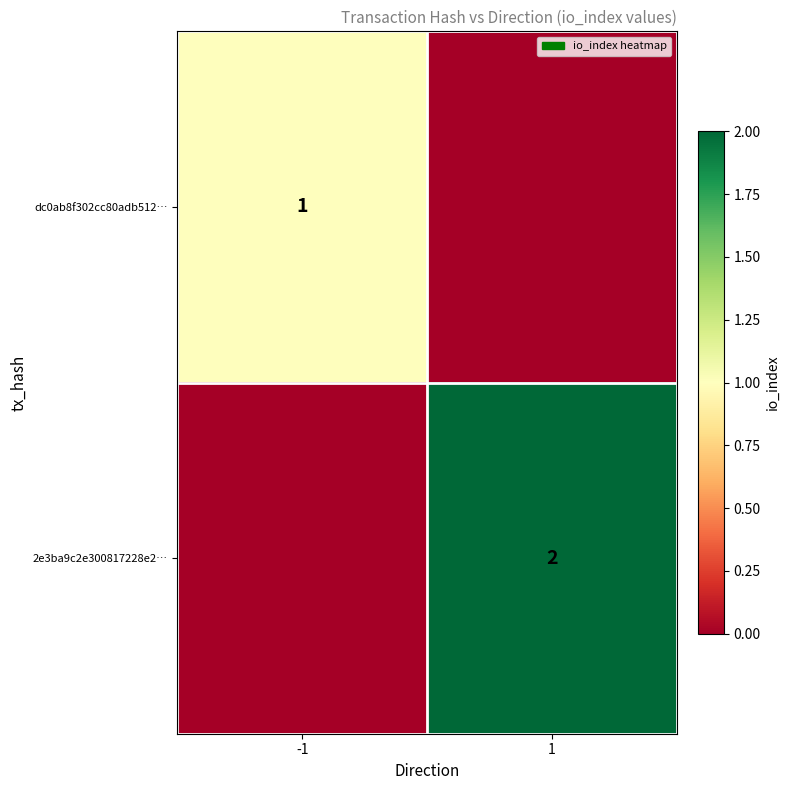

At which category is the sum across all series the highest?

1